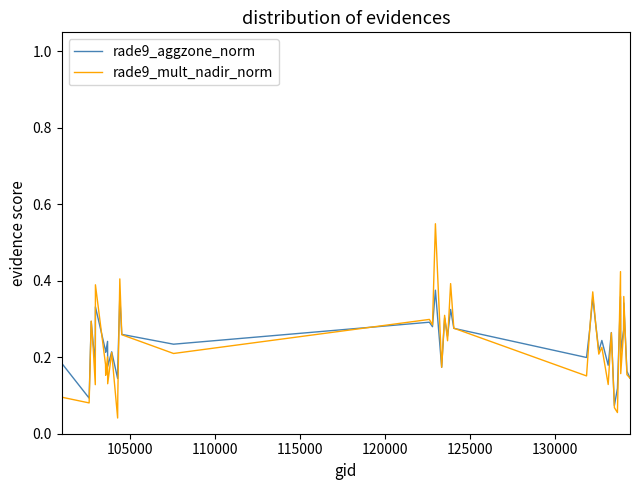

List the series in order of their peak value, highest first.

rade9_mult_nadir_norm, rade9_aggzone_norm